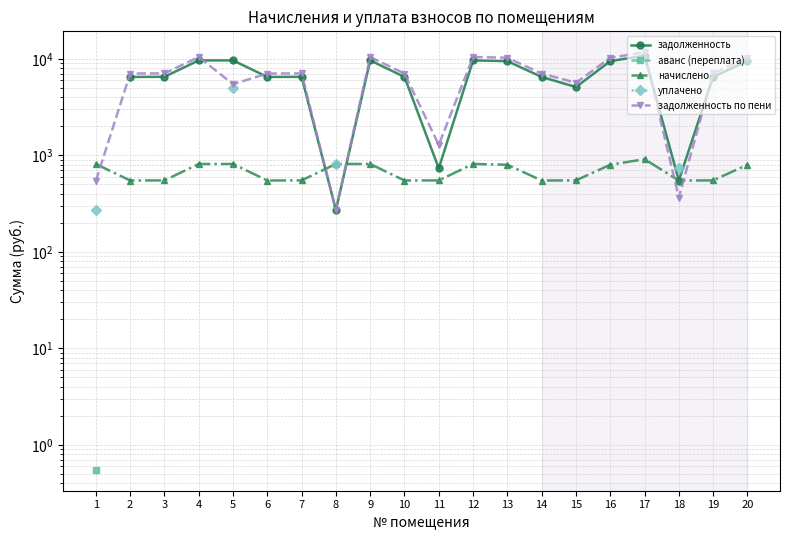

Which has a higher value, 20 or 2?

20